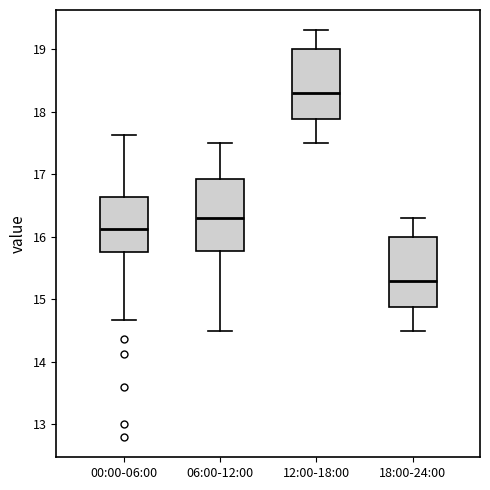

Where is the lower edge of the box for 00:00-06:00 on the y-axis? The values are not printed on the chart, so give them approximately, as read against the axis.

15.8